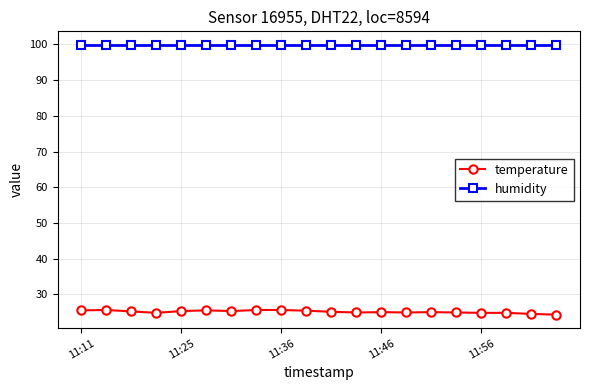

List the series in order of their peak value, lowest first.

temperature, humidity